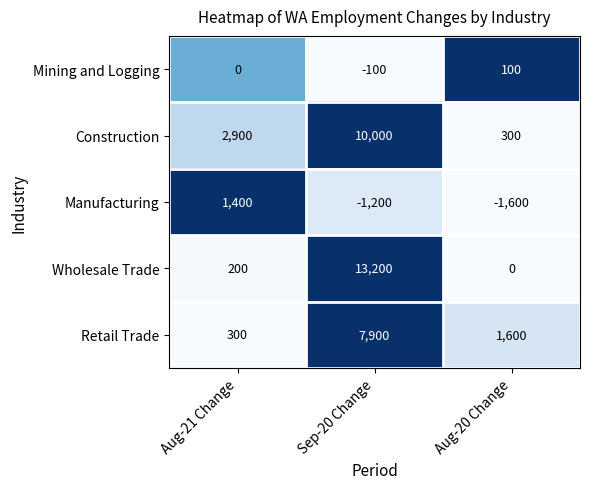

Reading left to right, list all the values displayed in this chart.

Mining and Logging: 0	-100	100
Construction: 2900	10000	300
Manufacturing: 1400	-1200	-1600
Wholesale Trade: 200	13200	0
Retail Trade: 300	7900	1600